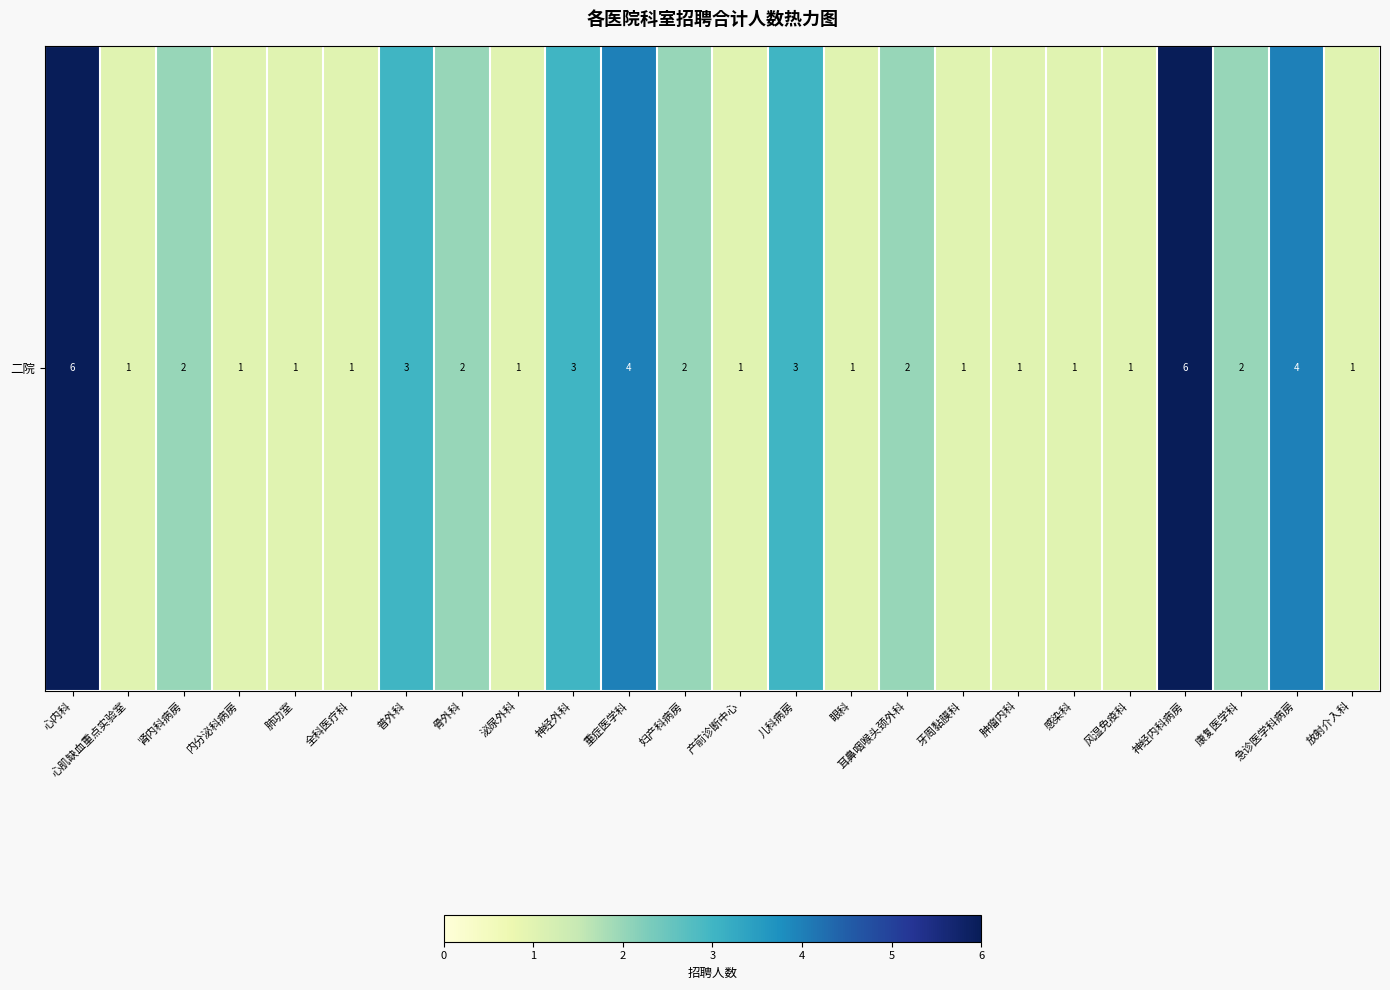

Which category has the lowest value across all series?

心肌缺血重点实验室